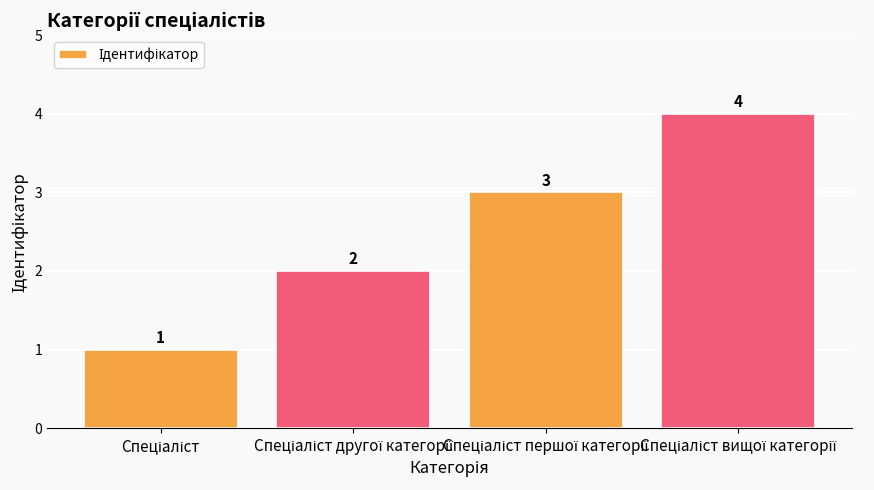

What is the sum of all values?

10